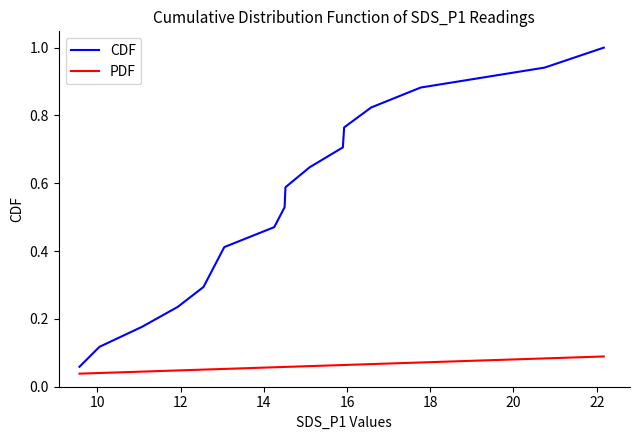

True or false: CDF and PDF cross at least once.

False